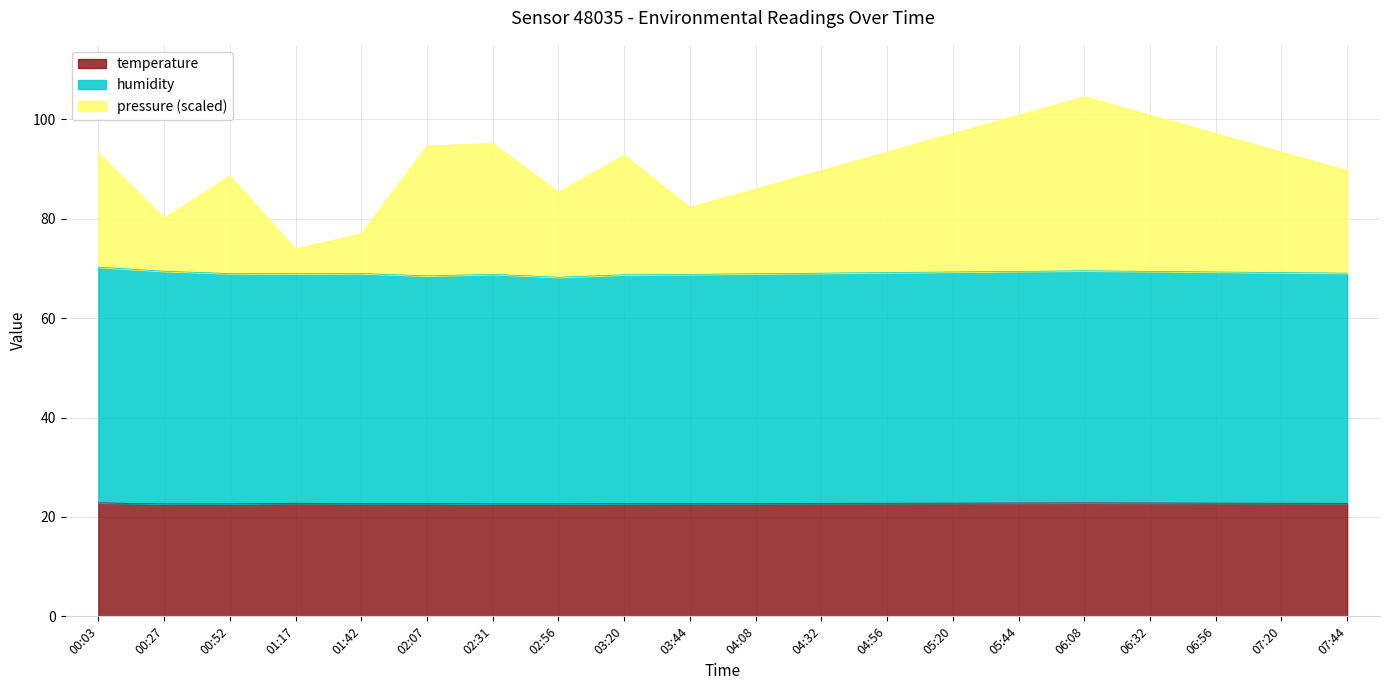

Between 02:07 and 03:44, which series saw the biggest shift?

pressure